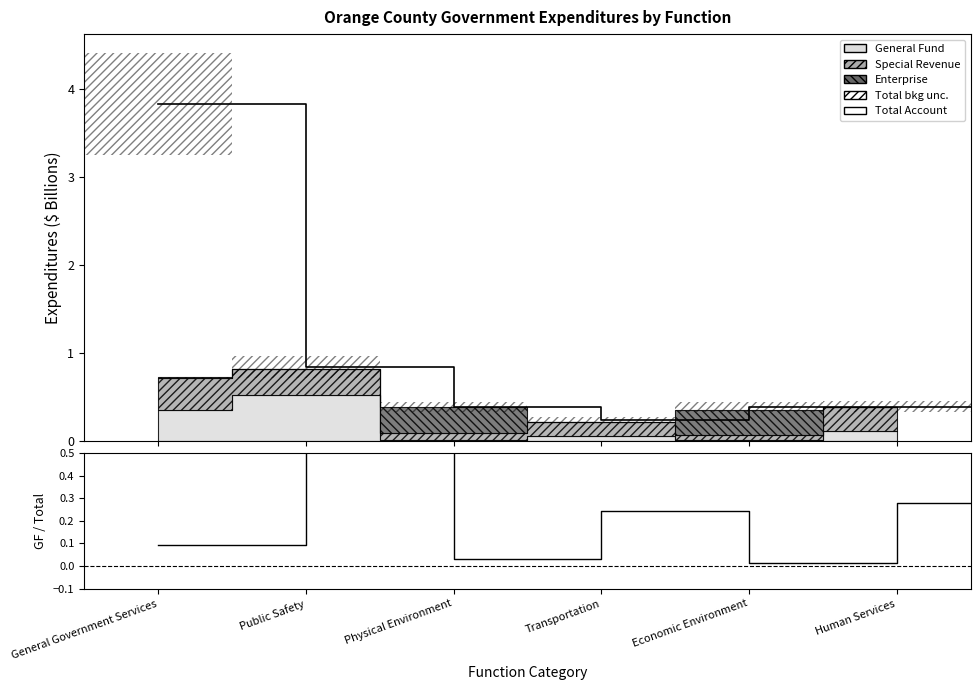

Where is Total Account nearest to the value 2?

Public Safety